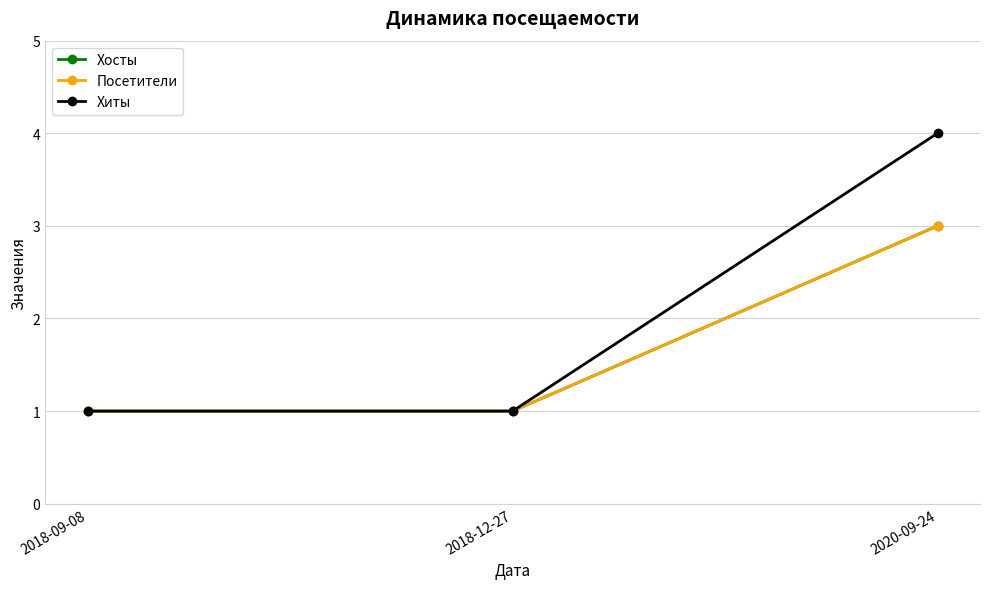

Does the chart have visible grid lines?

Yes